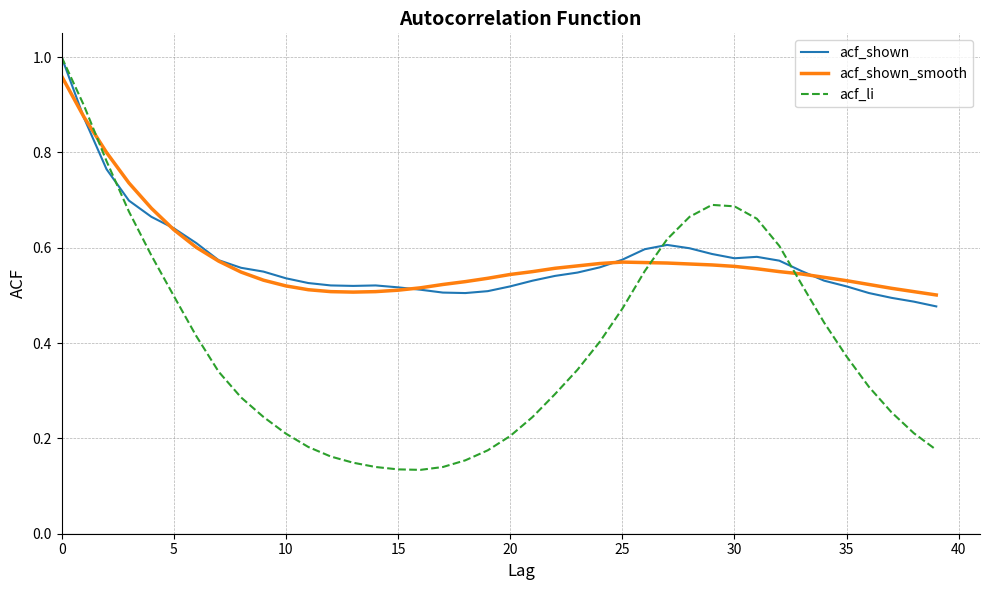

Which series has the largest range (max minus min)?

acf_li